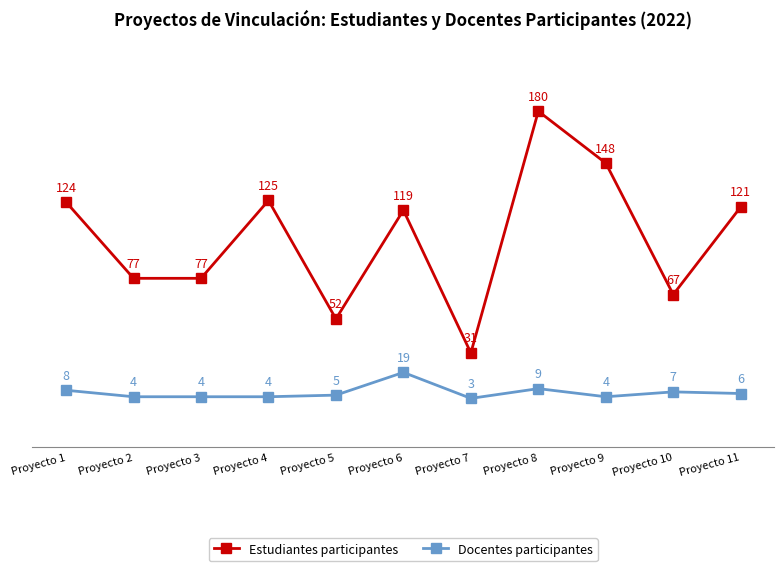

What is the total value across all series at Proyecto 8?

189